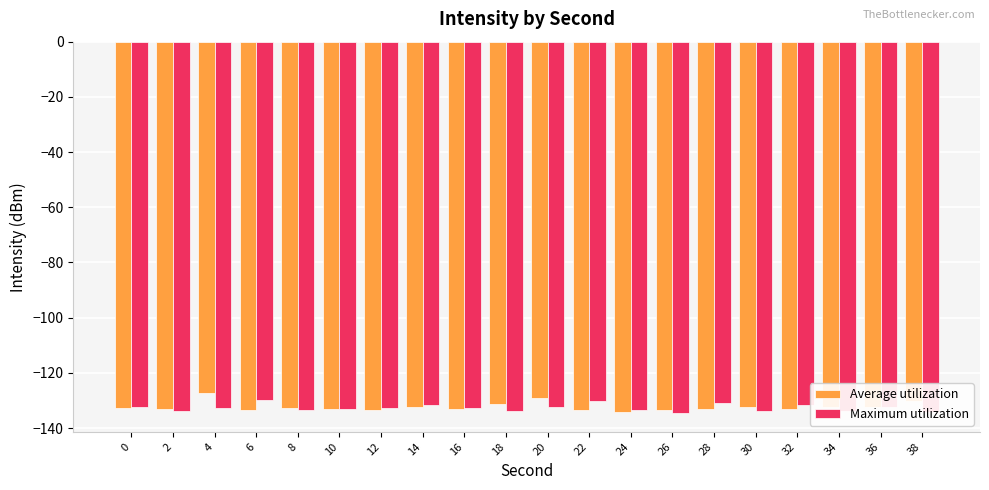

Read the Maximum utilization value at 22.

-130.1